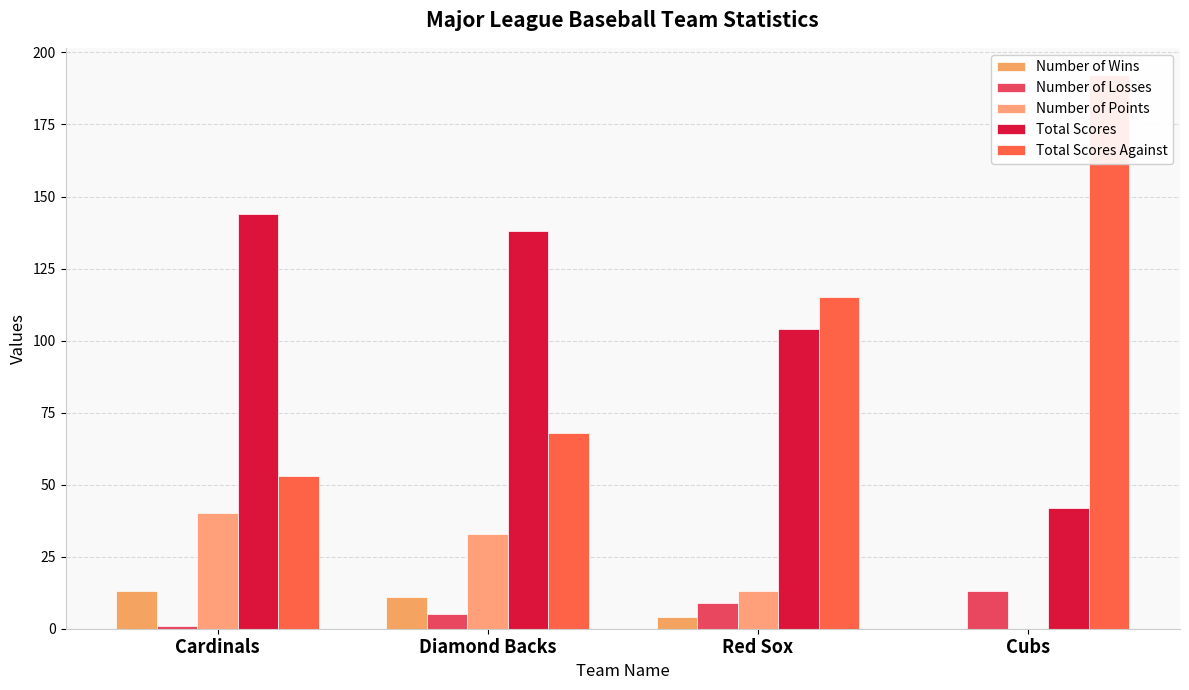

True or false: Number of Losses has a value of 5 at Cubs.

False